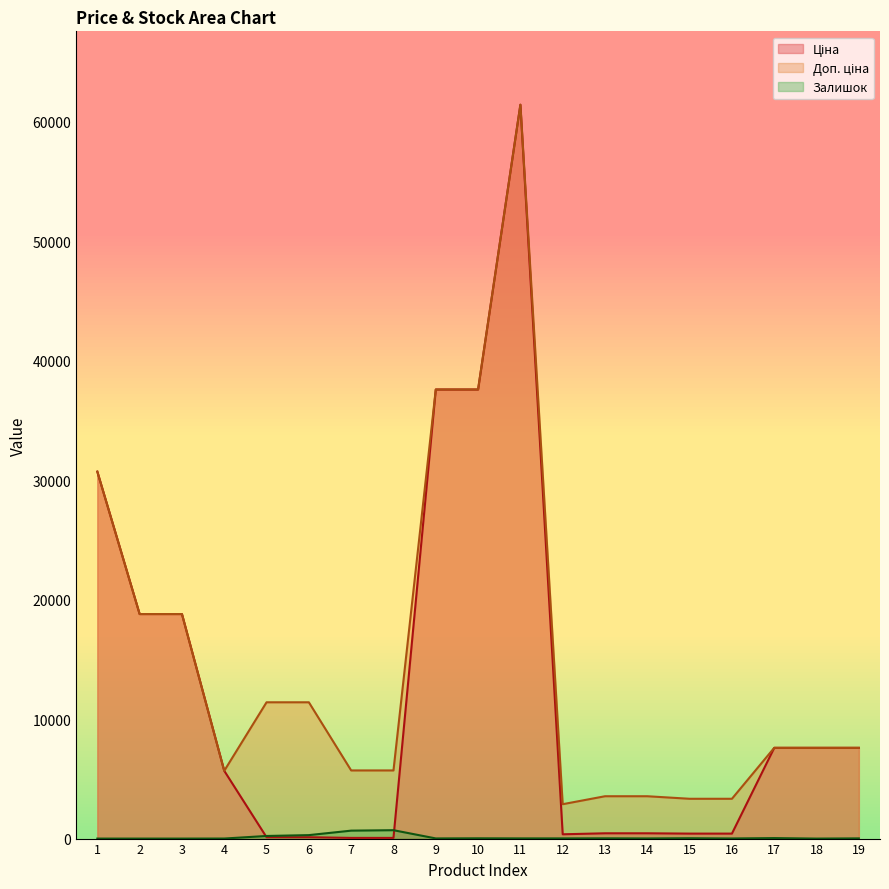

Reading left to right, list all the values displayed in this chart.

Ціна: 1=30717.1	2=18796.8	3=18796.8	4=5673.8	5=114.1	6=114.1	7=57.0	8=57.0	9=37593.6	10=37593.6	11=61434.3	12=359.9	13=443.1	14=443.1	15=416.6	16=416.6	17=7596.5	18=7596.5	19=7596.5
Доп. ціна: 1=30717.1	2=18796.8	3=18796.8	4=5673.8	5=11410.0	6=11410.0	7=5705.0	8=5705.0	9=37593.6	10=37593.6	11=61434.3	12=2878.8	13=3545.0	14=3545.0	15=3332.5	16=3332.5	17=7596.5	18=7596.5	19=7596.5
Залишок: 1=0.0	2=0.0	3=0.0	4=4.0	5=218.0	6=290.0	7=665.0	8=702.0	9=13.0	10=23.0	11=16.0	12=15.0	13=22.0	14=13.0	15=30.0	16=10.0	17=41.0	18=0.0	19=17.0